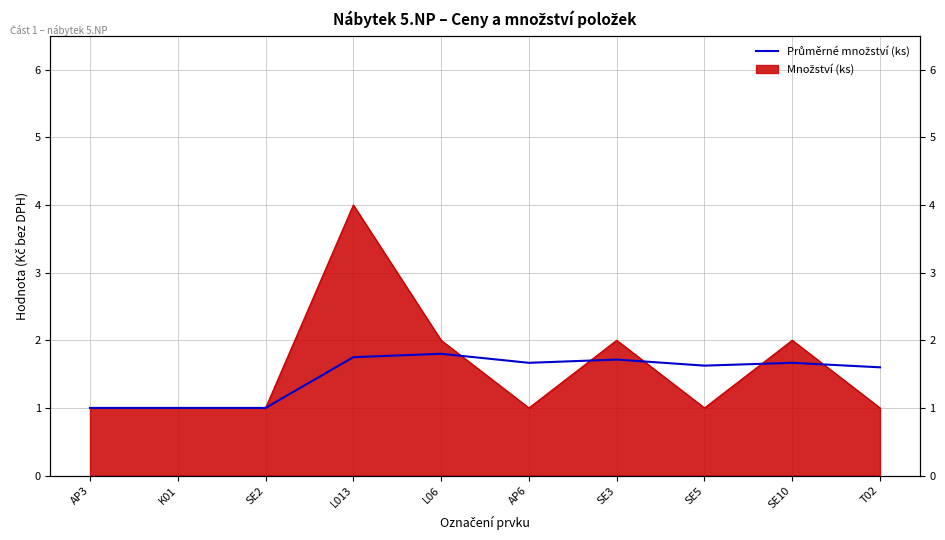

What is the ratio of the value at K01 to the value at AP3?

1.0